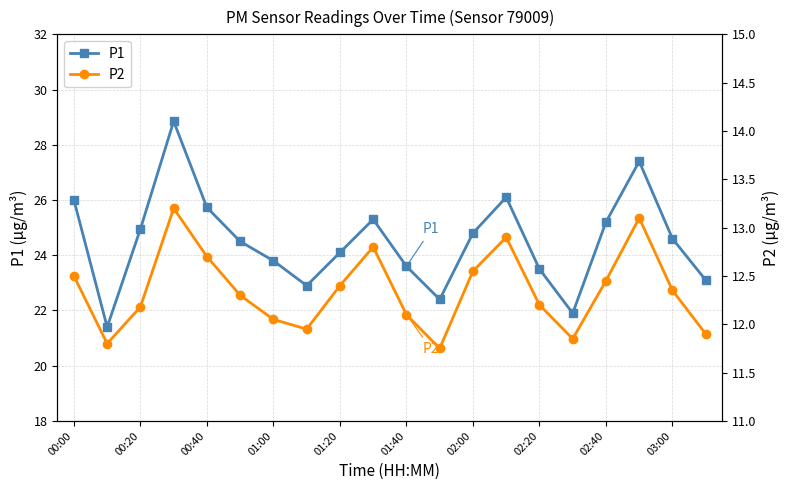

Count the number of categories in the chart.

20